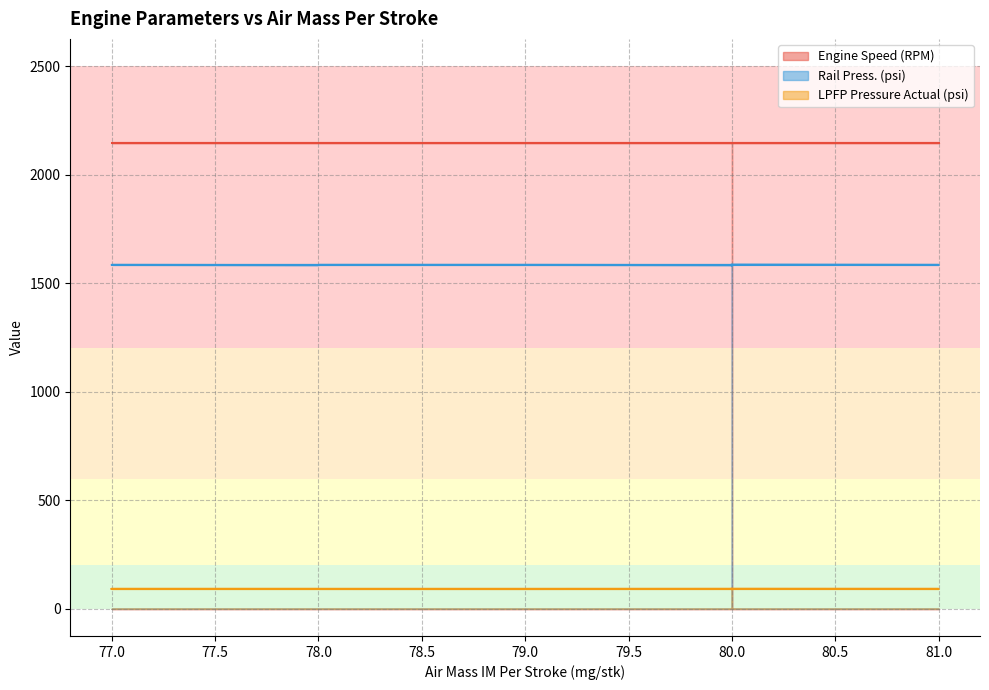

What is the sum of the LPFP Pressure Actual (psi) values at 77 and 77?

183.4